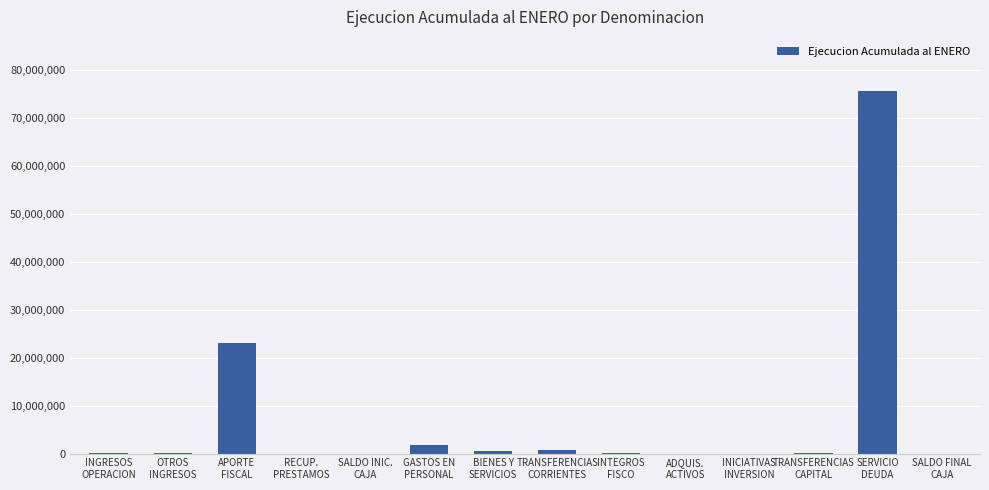

What is the sum of all values?

102161775